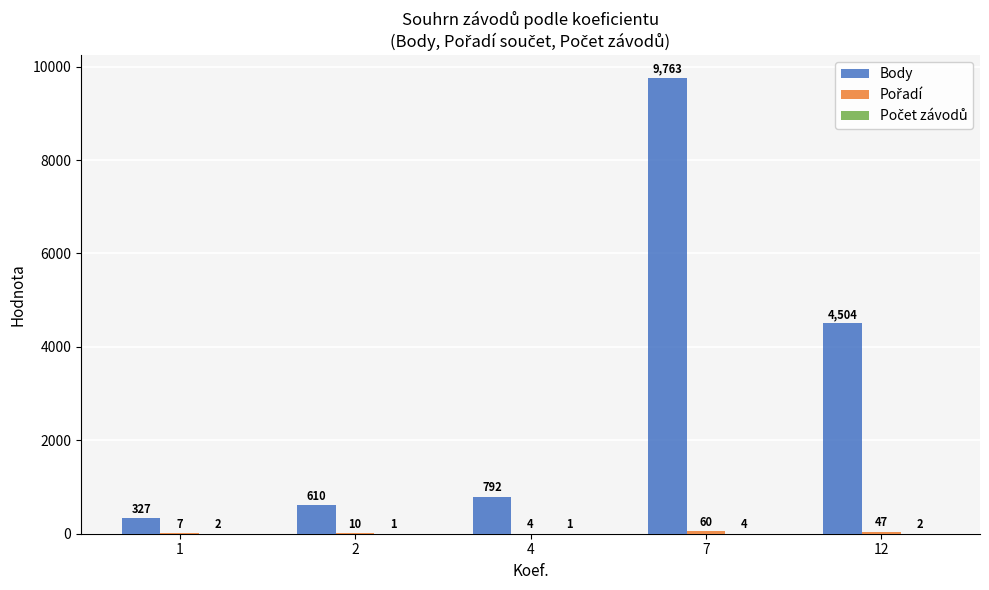

What is the total value across all series at 1?

336